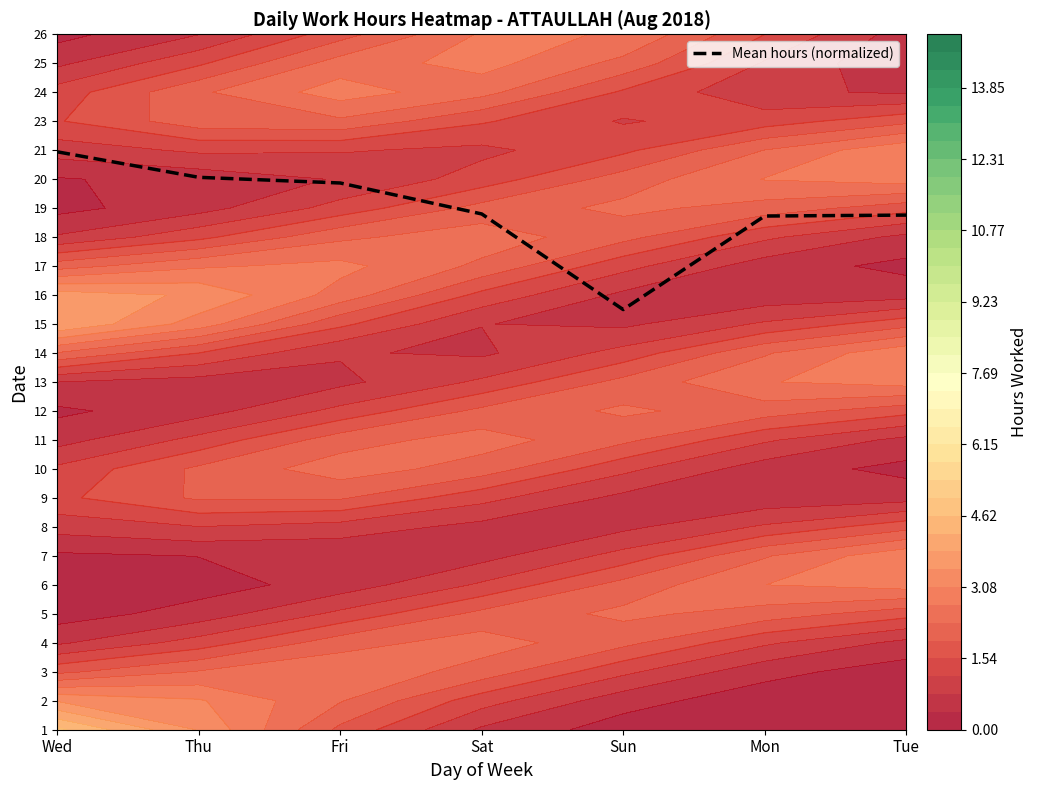

How many data points are less than 17?

1